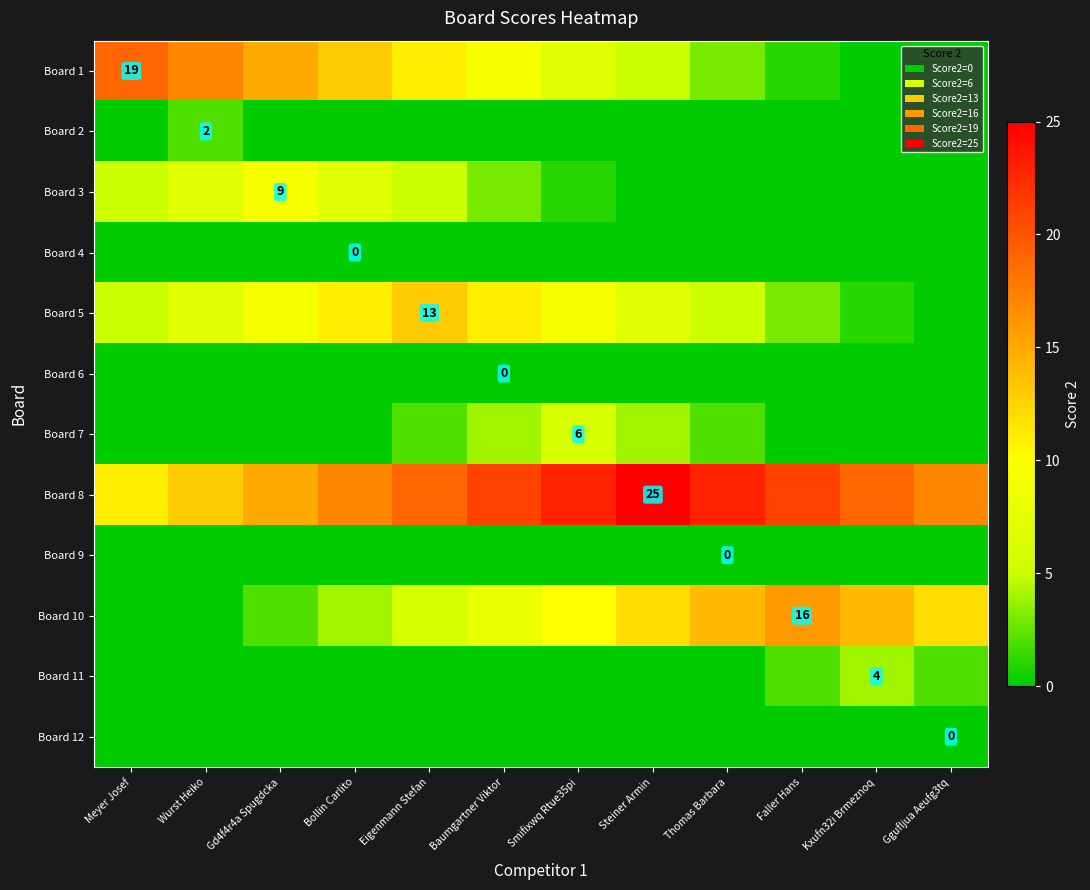

Is the value of Board 10 at Thomas Barbara greater than the value of Board 12 at Thomas Barbara?

Yes